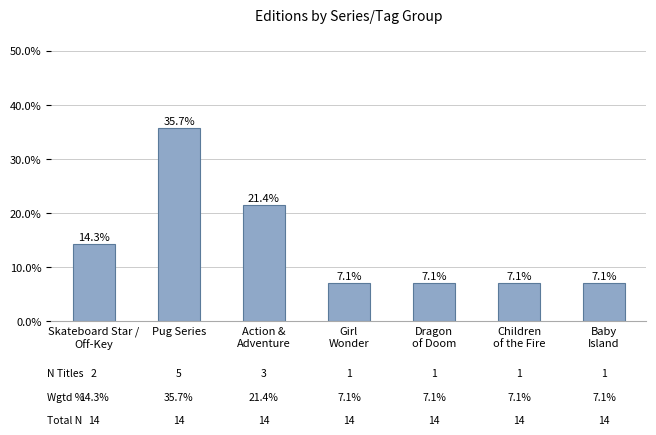

The value at Children
of the Fire is 7.1. True or false?

True